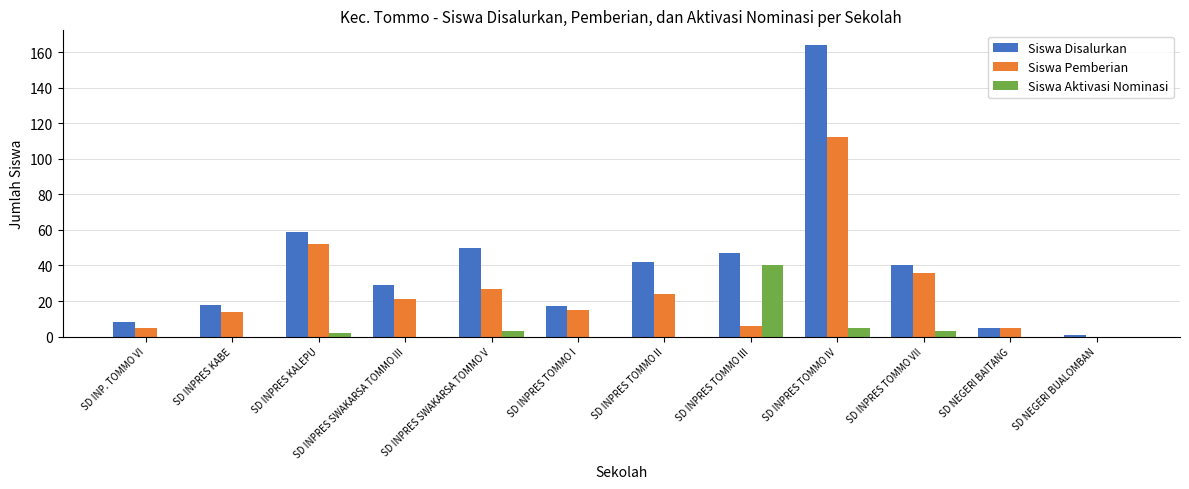

Between SD INPRES TOMMO VII and SD NEGERI BAITANG, which series saw the biggest shift?

Siswa Disalurkan